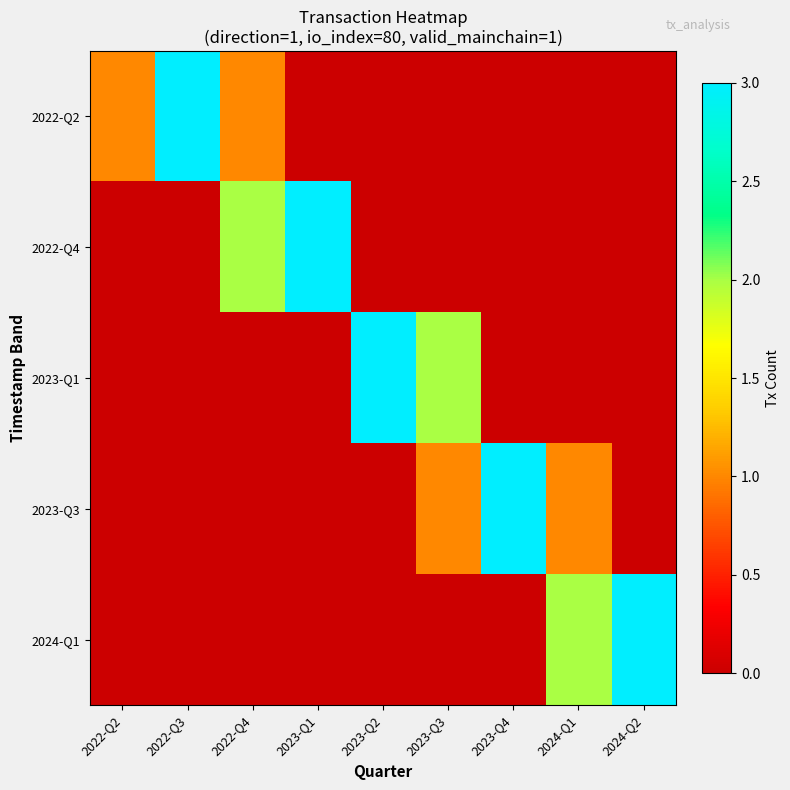

How many categories are shown in the chart?

9